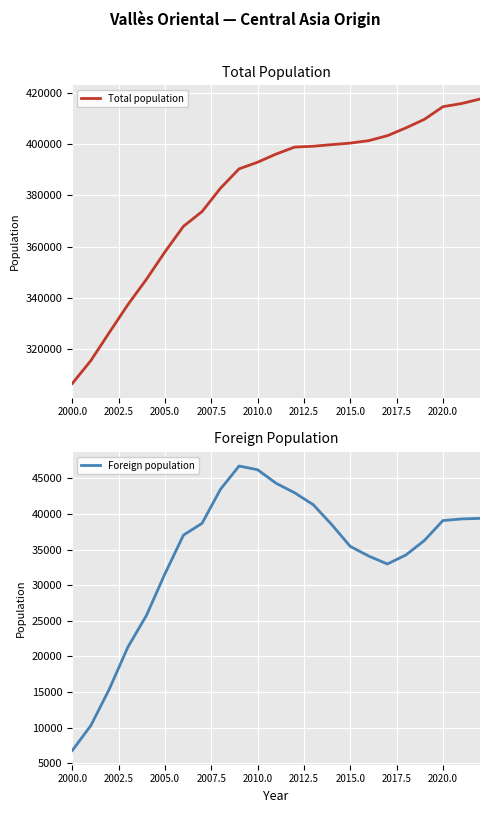

List the series in order of their overall mean, lowest first.

Foreign population, Total population